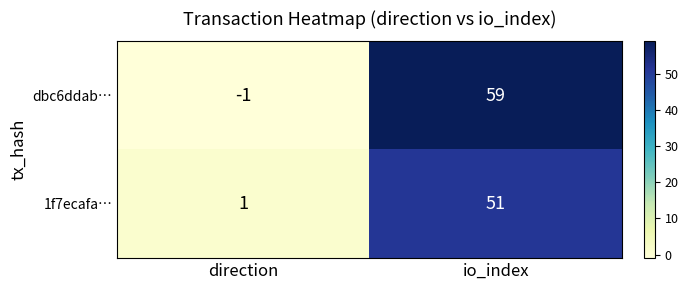

How many data points does each series have?

2